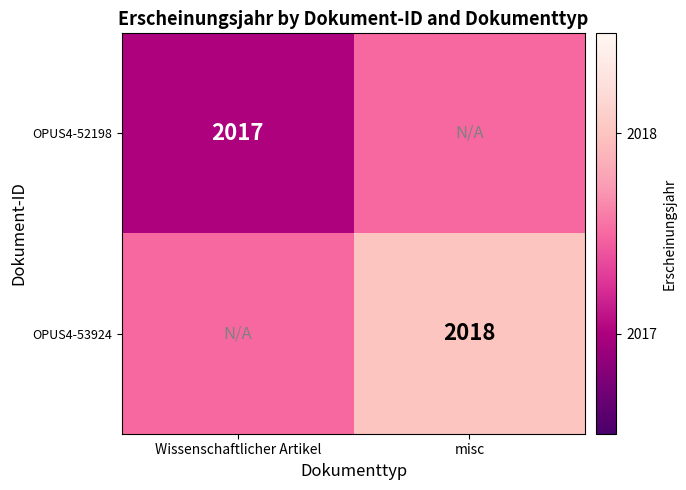

True or false: OPUS4-53924 has a value of 2018.0 at misc.

True